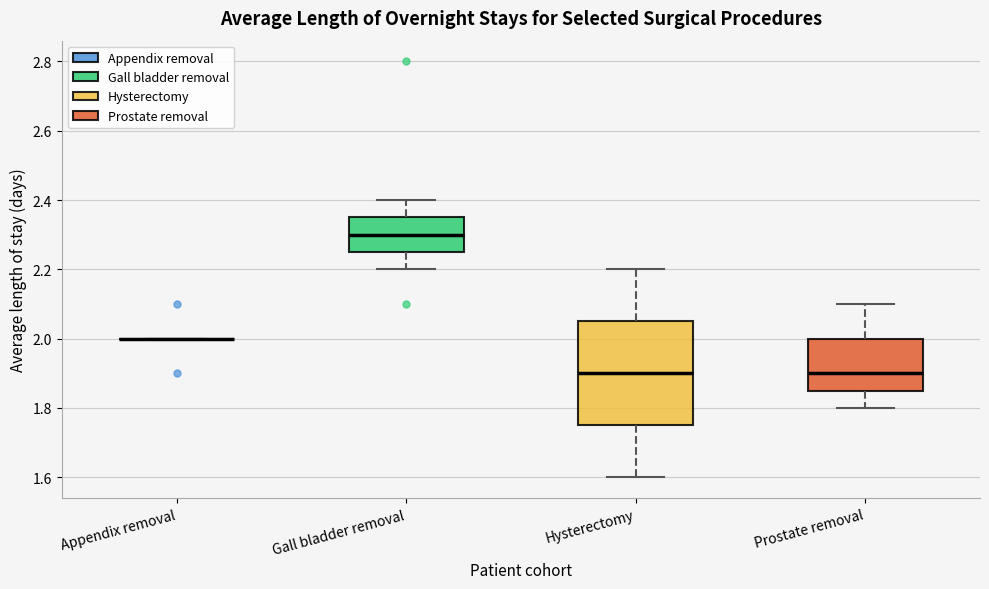

Comparing the boxes themselves (not the whiskers), which one is the tallest?

Hysterectomy